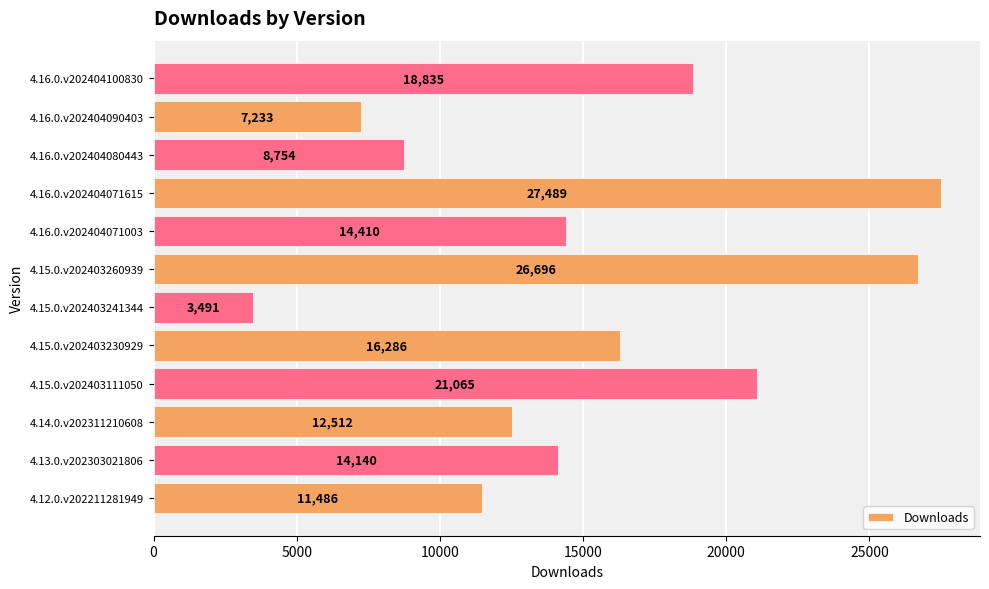

What is the greatest value displayed?

27489